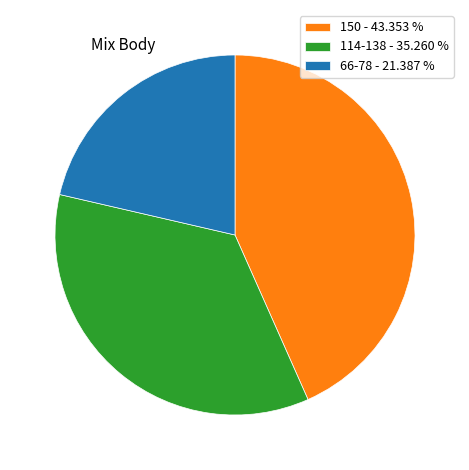

Rank the categories by value from highest to lowest.

150 - 43.353 %, 114-138 - 35.260 %, 66-78 - 21.387 %